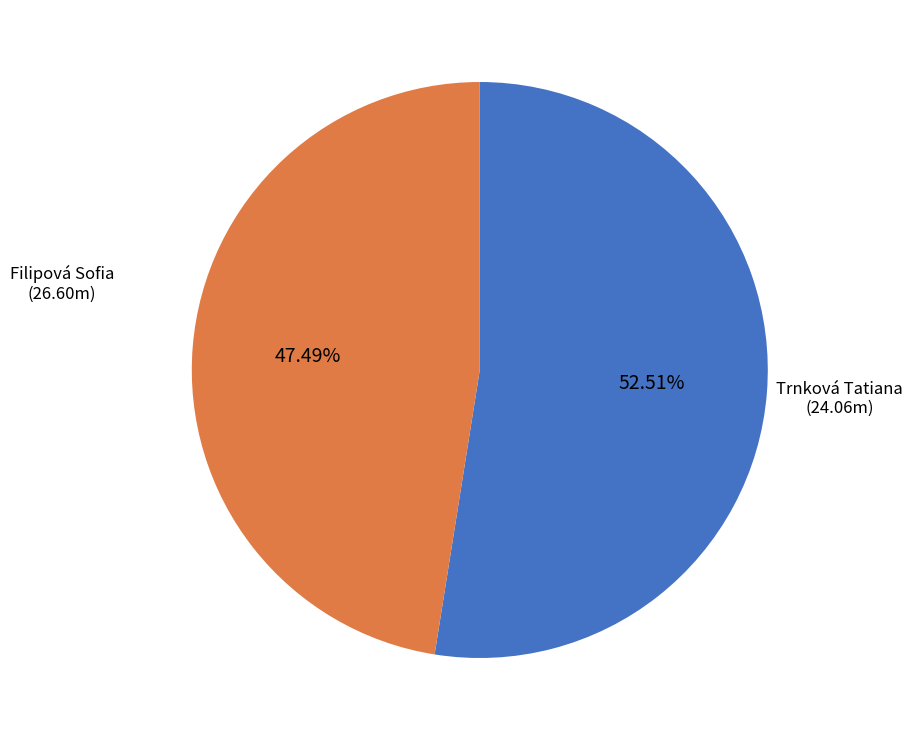

How many segments does this pie chart have?

2